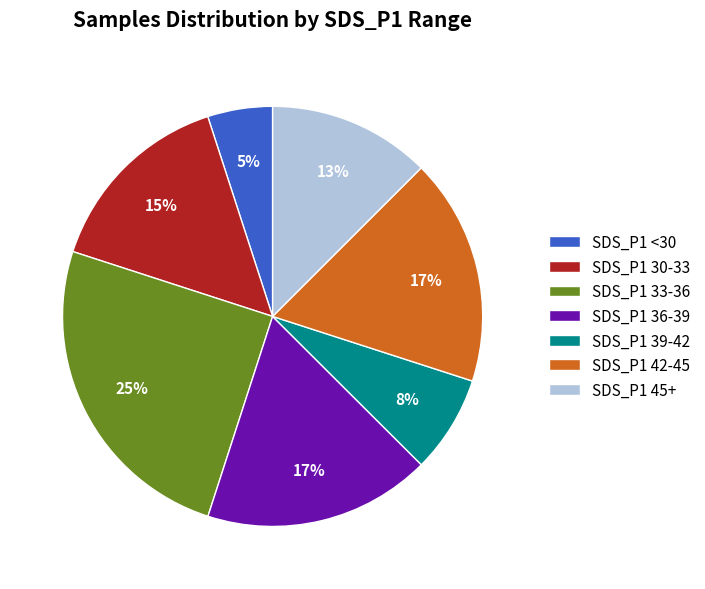

Combined, do SDS_P1 <30 and SDS_P1 33-36 account for over 50%?

No